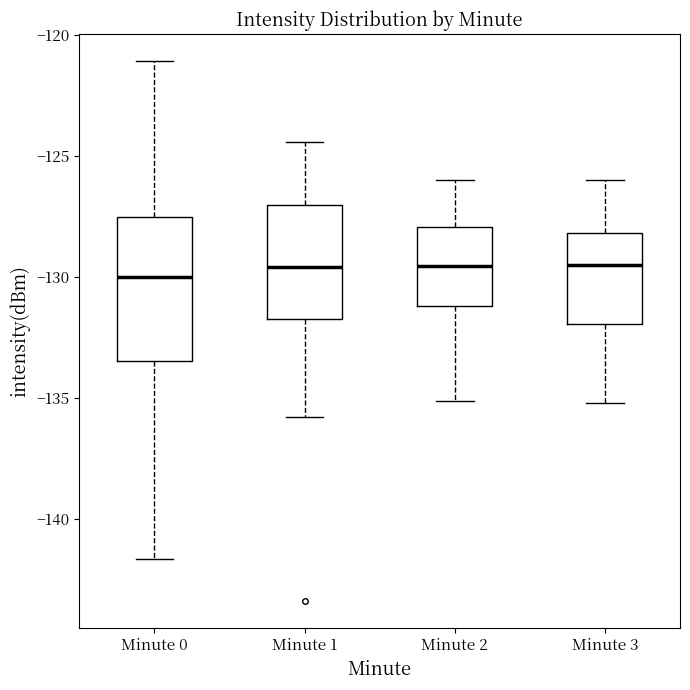

Which box is the tallest, from its lower edge to its upper edge?

Minute 0